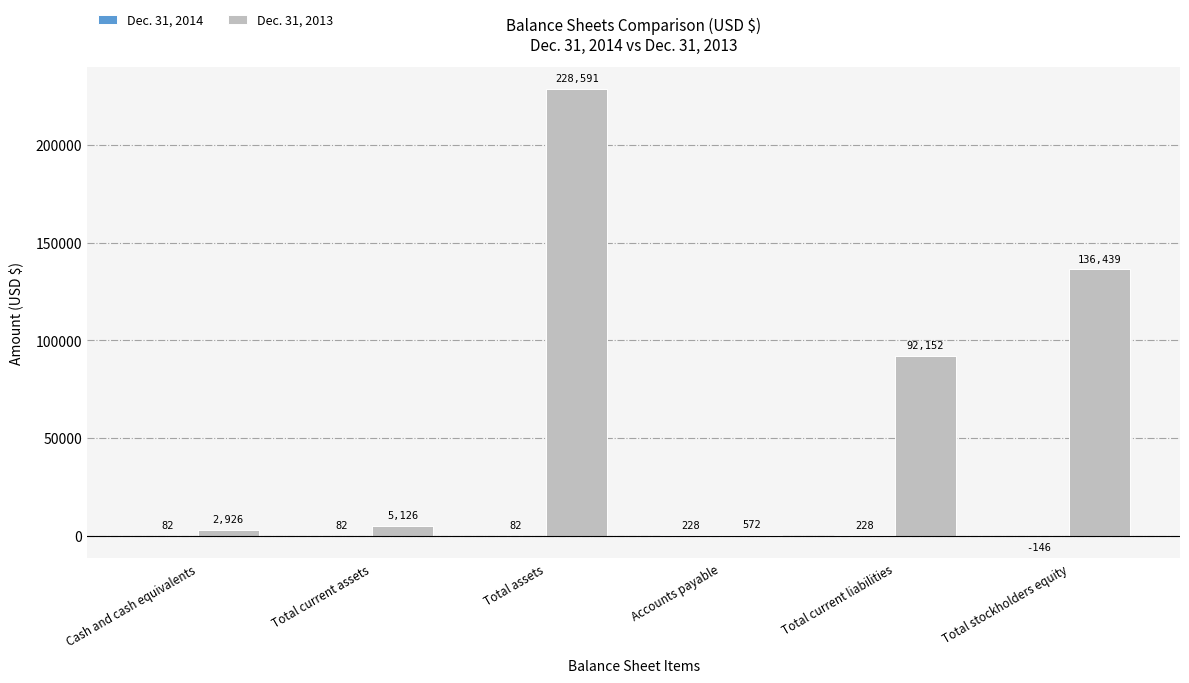

Count the number of data series in this chart.

2